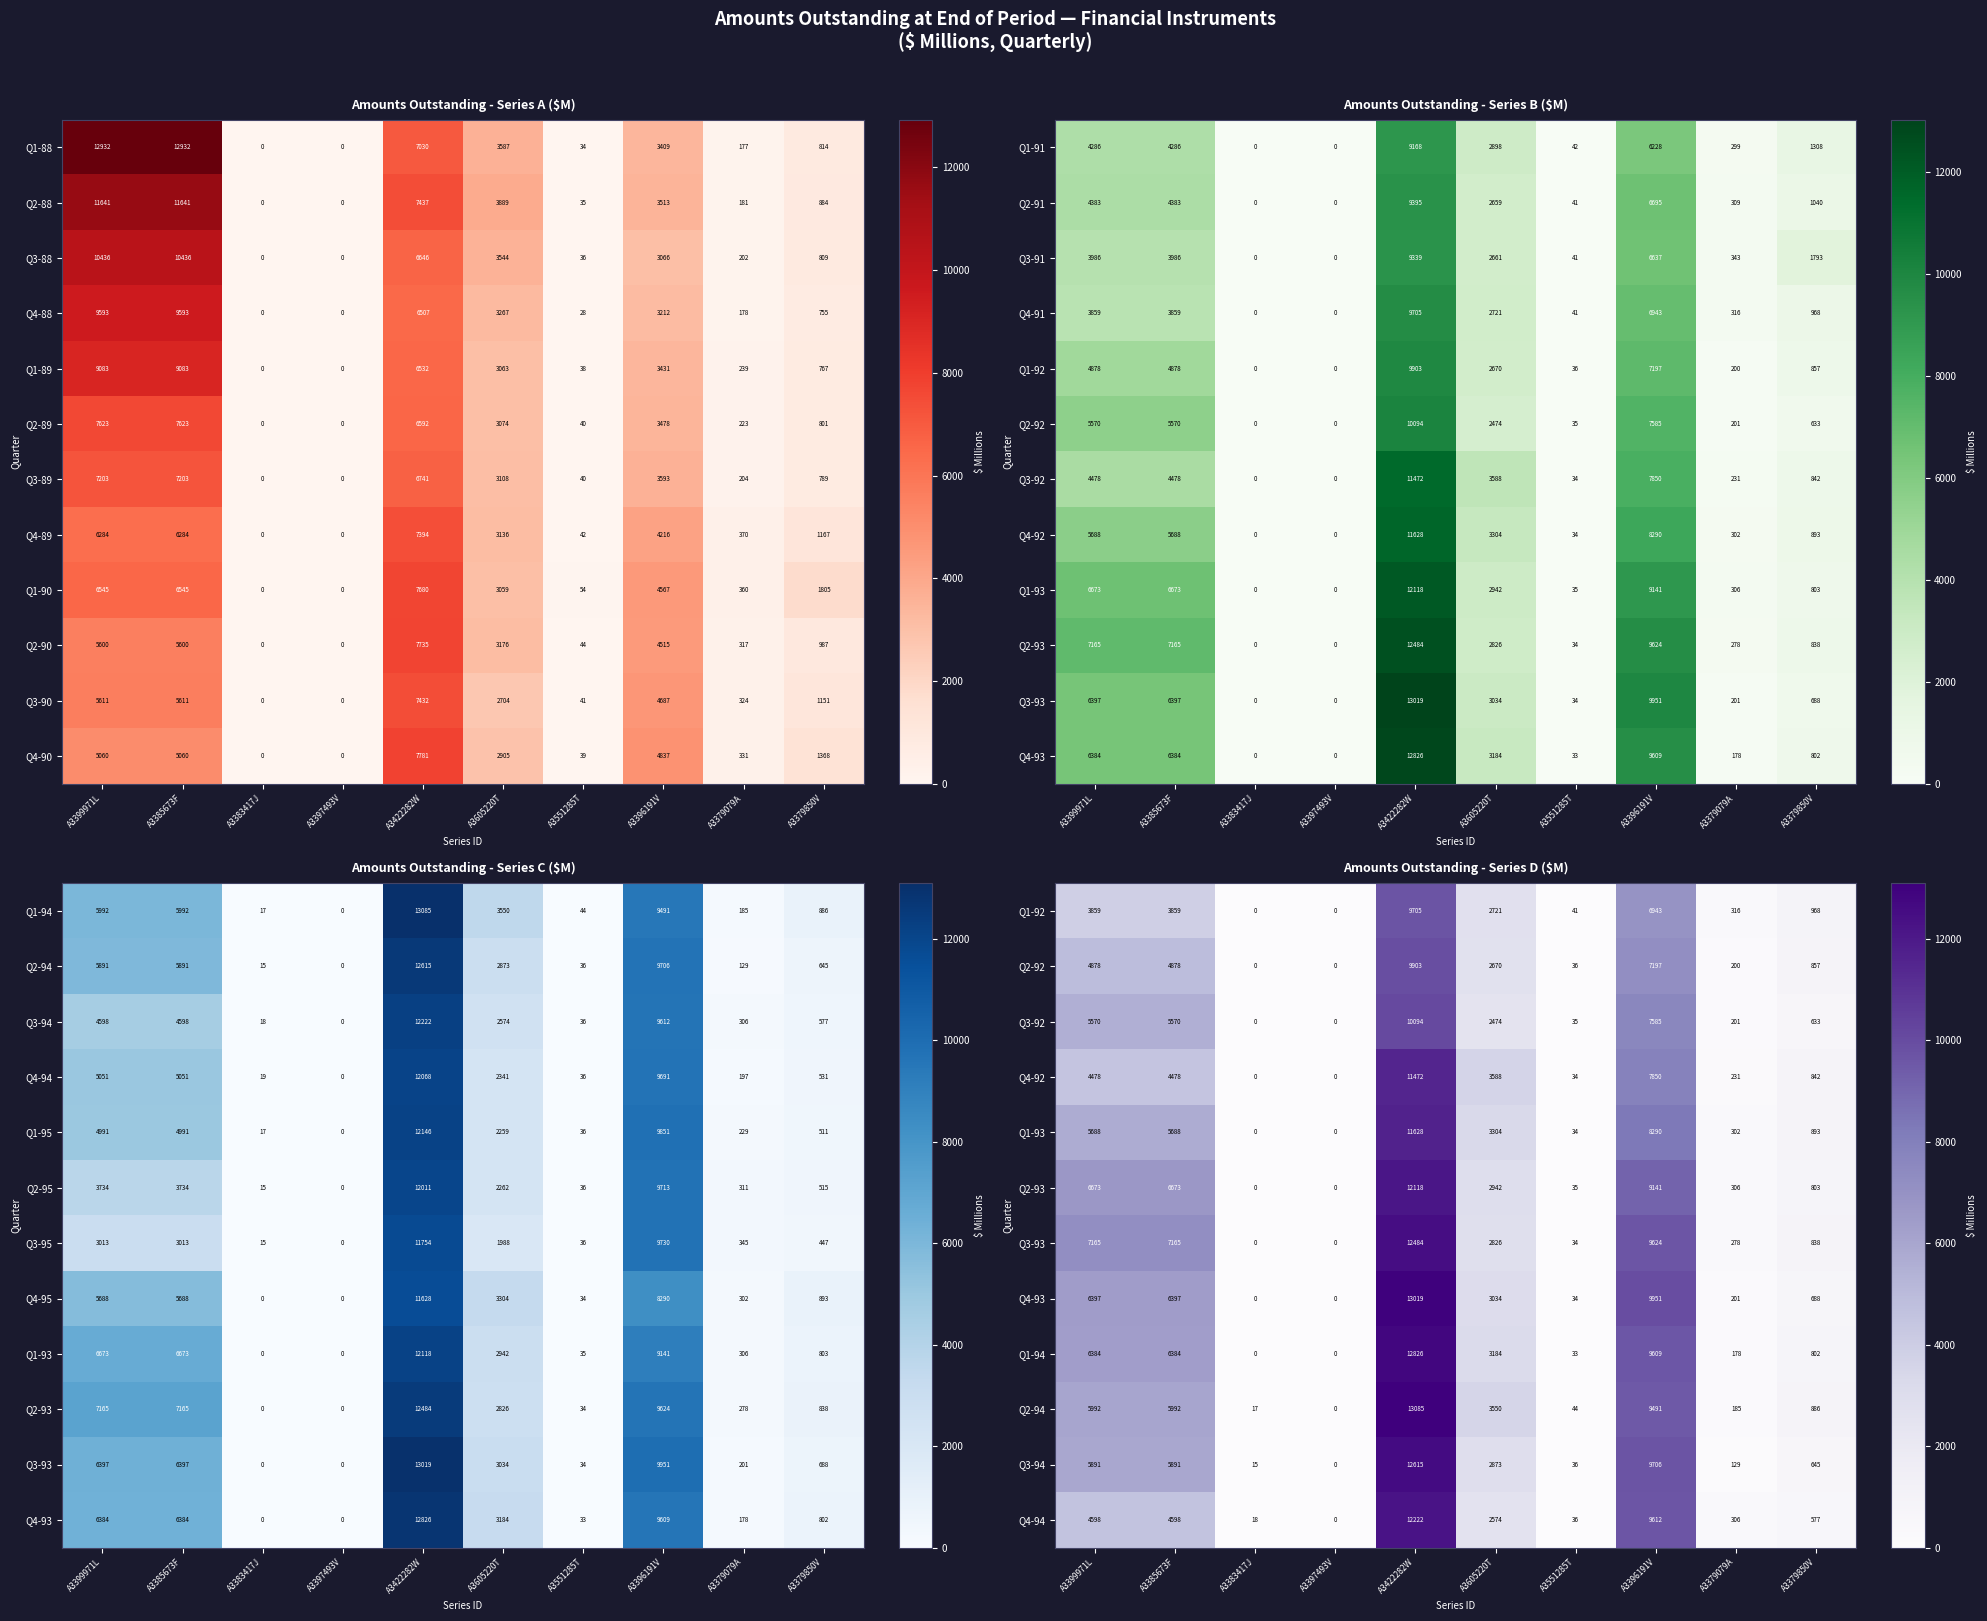

At how many categories does at least one series exceed 8816?

2